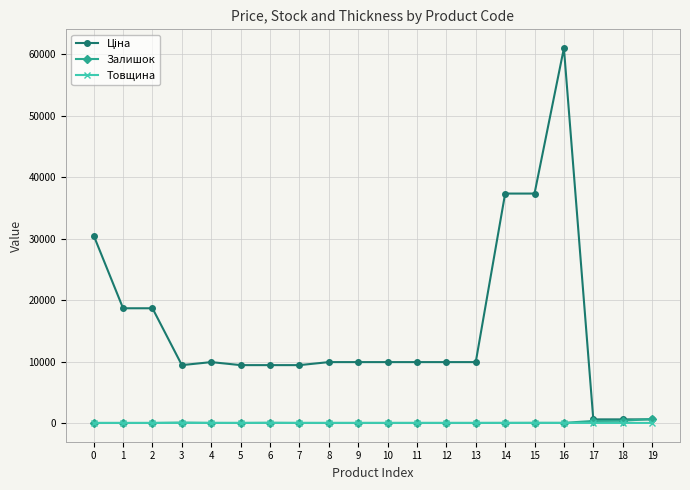

At which category is the sum across all series the highest?

16